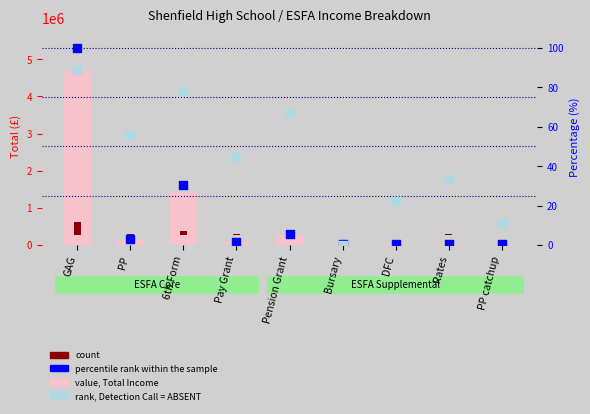

Which series has the widest spread of Y values?

value, Total Income